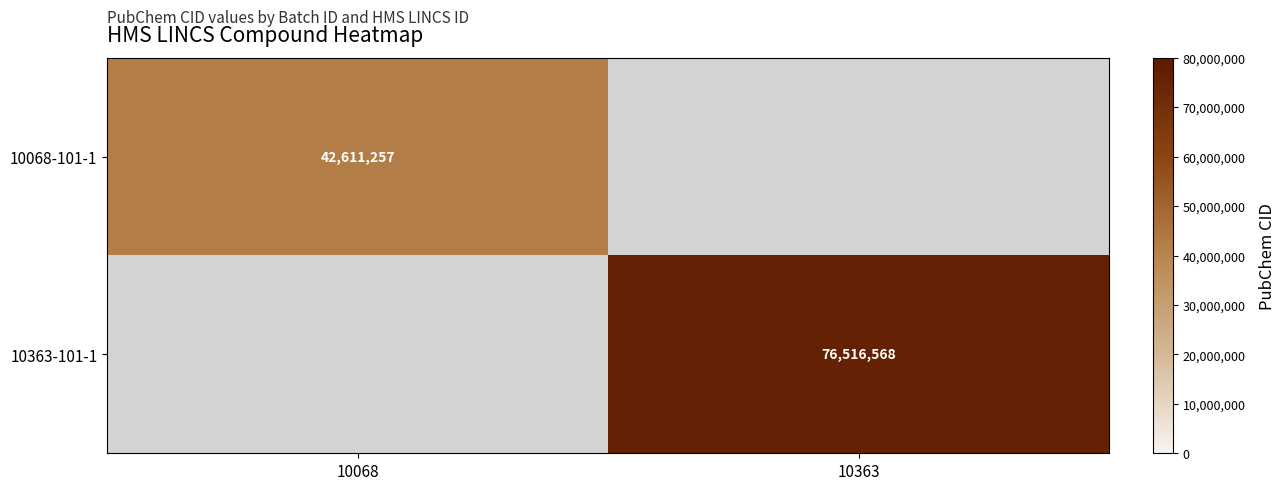

The 10068-101-1 series shows 67171353 at 10068. True or false?

False